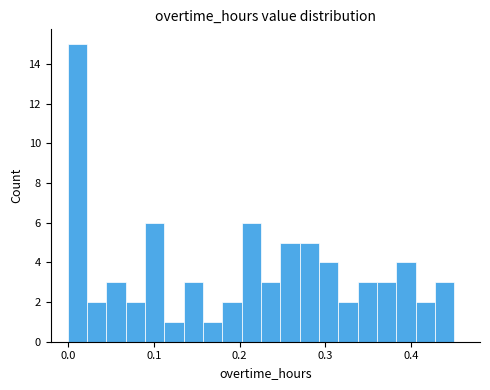

Around what value on the x-axis is the tallest bar? Give the approximate position of its centre, as read against the axis.

0.01